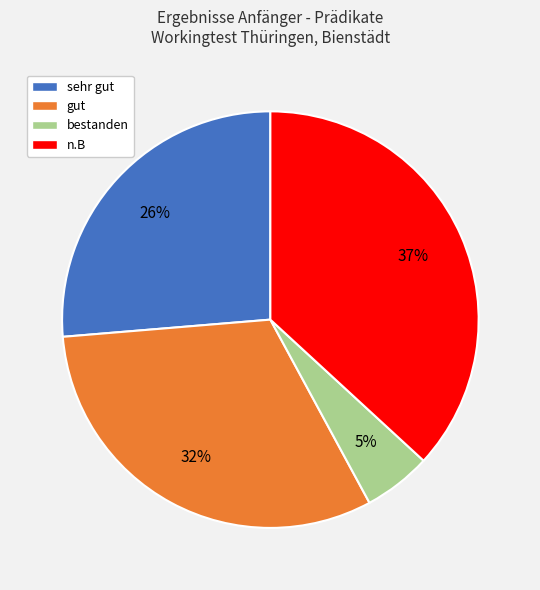

To the nearest percent, what is the combined percentage of gut and bestanden?

37%